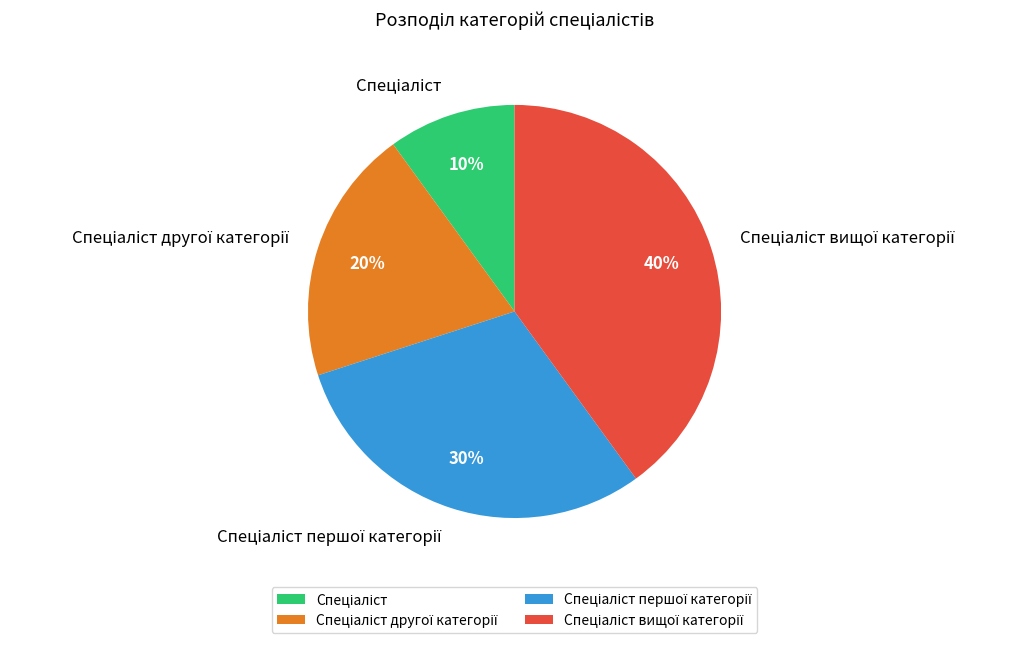

Is there any slice that represents more than half of the pie?

No